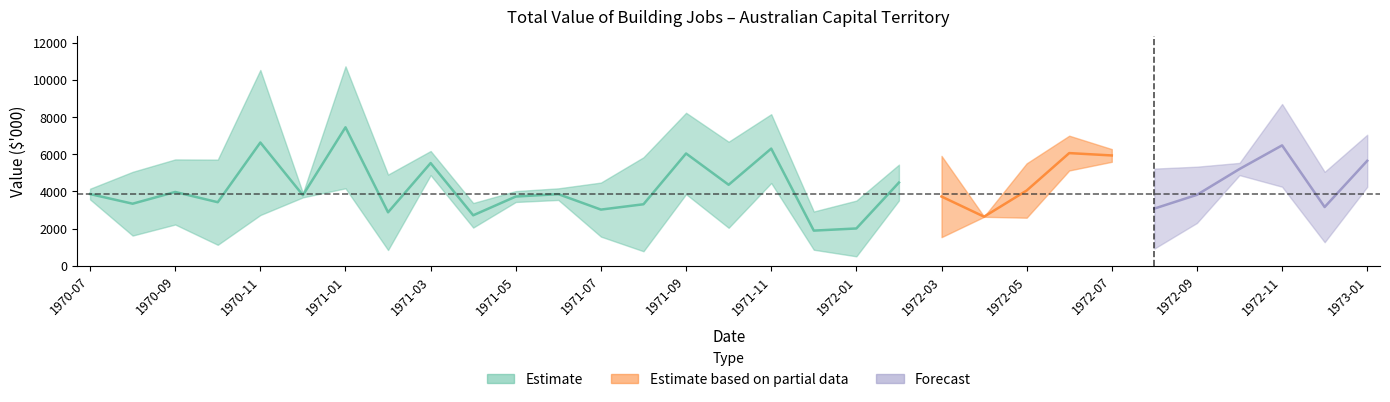

Reading left to right, what are all the values shown in this chart?

A420494A: 4143	5052	5721	5711	2725	3910	4166	4905	4874	3373	3429	3538	4474	5837	3850	6674	4450	2916	3503	5440	5912	2630	5509	5126	5593	5227	5330	5534	8705	5052	7051
A421178T: 3568	1620	2215	1122	10538	3677	10736	841	6174	2050	4015	4163	1564	776	8233	2038	8157	857	502	3510	1534	2644	2582	6999	6277	920	2299	4875	4251	1262	4245